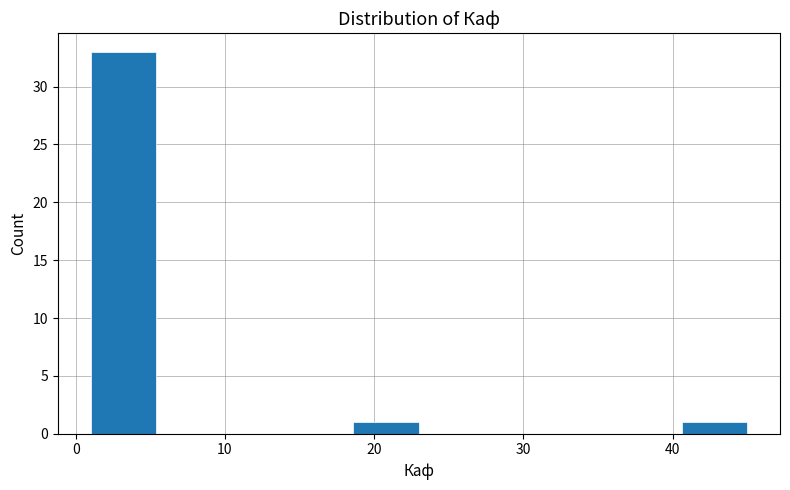

How tall is the bar that spans 1.0 to 5.4 on the x-axis? Neither the bar edges nor the heights are printed on the chart, so give them approximately, as read against the axes.

33